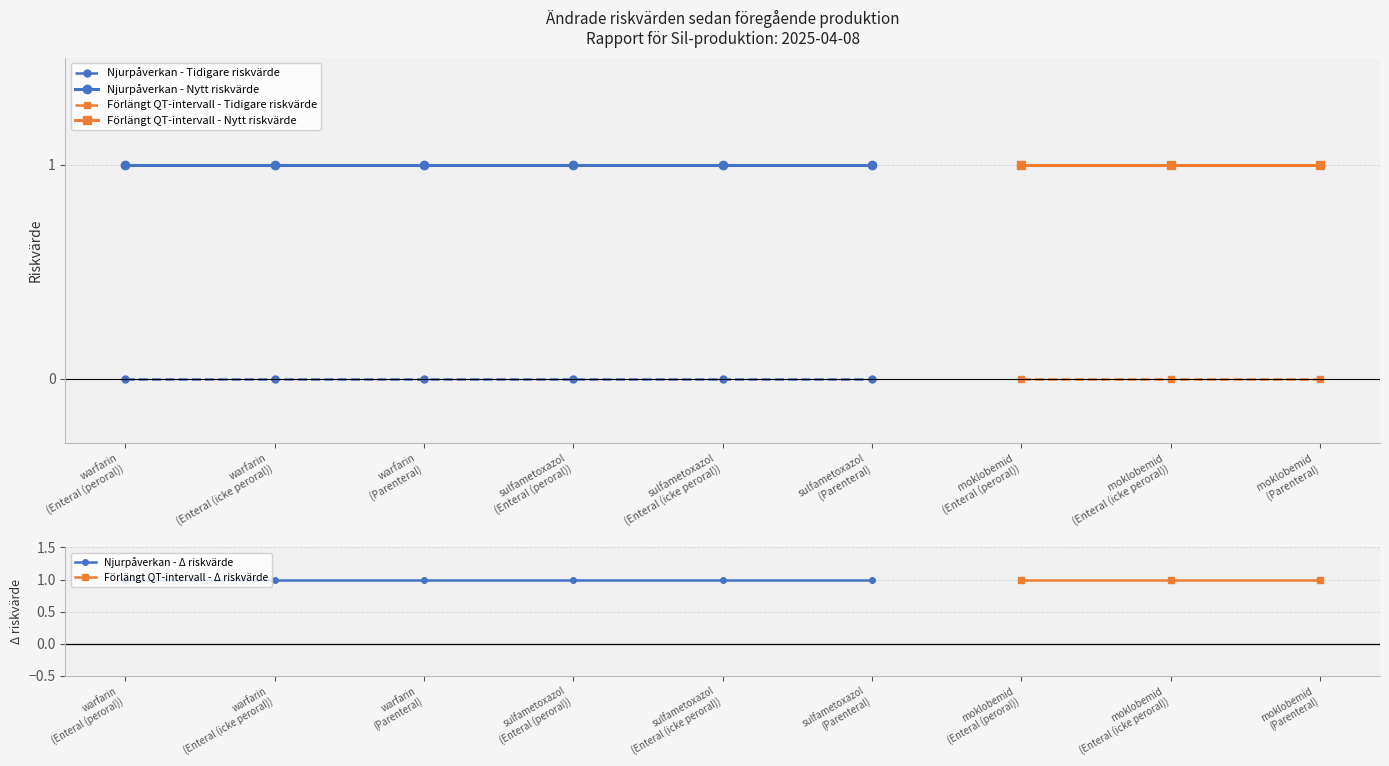

Rank the series by their maximum value, from highest to lowest.

Njurpåverkan, Förlängt QT-intervall